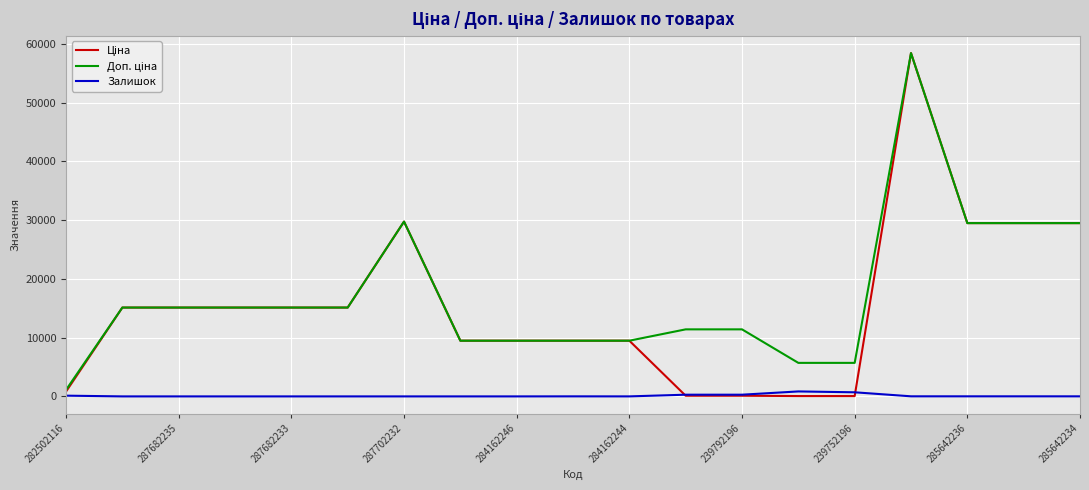

What is the greatest value displayed?

58426.5